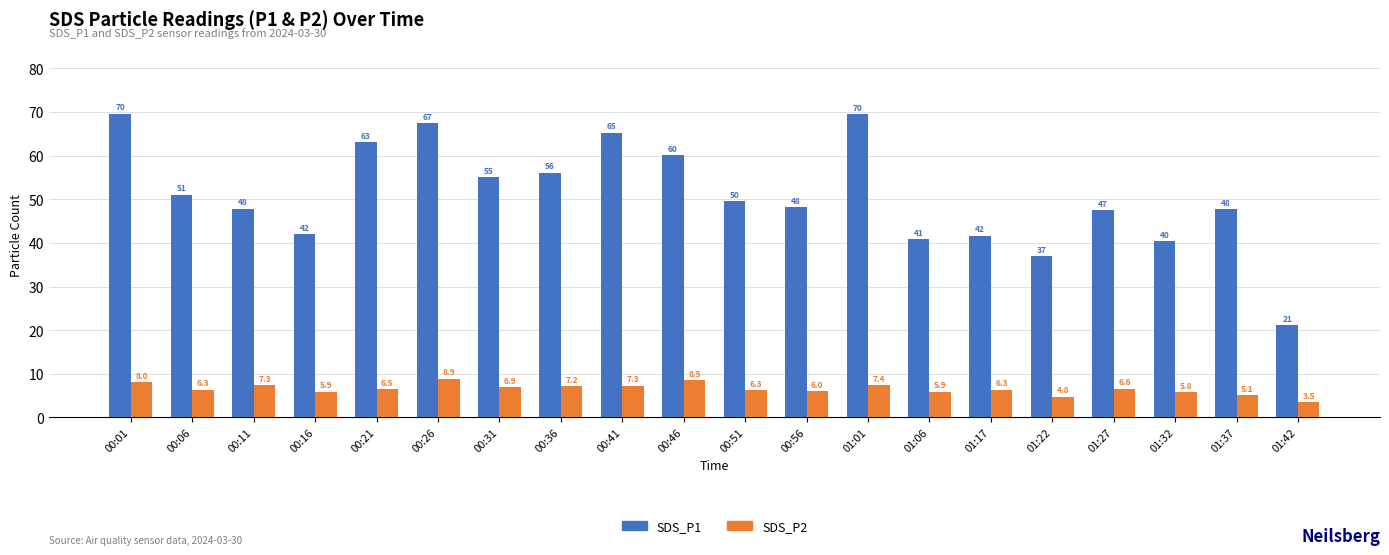

How many bars are there in total?

40